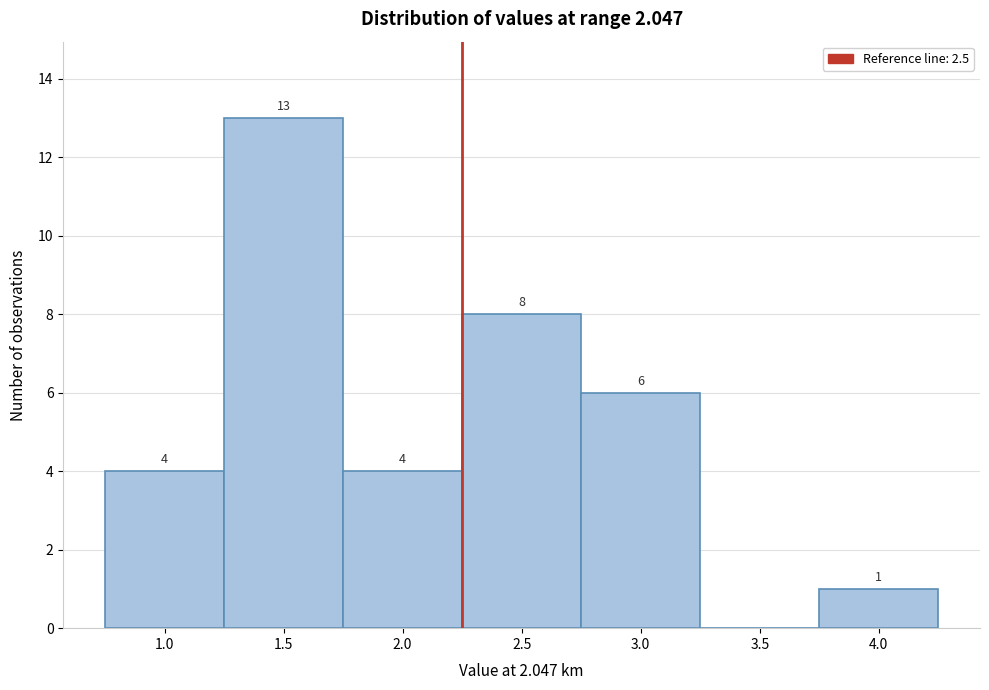

Reading left to right, what are all the values shown in this chart?

1.0=4	1.5=13	2.0=4	2.5=8	3.0=6	3.5=0	4.0=1